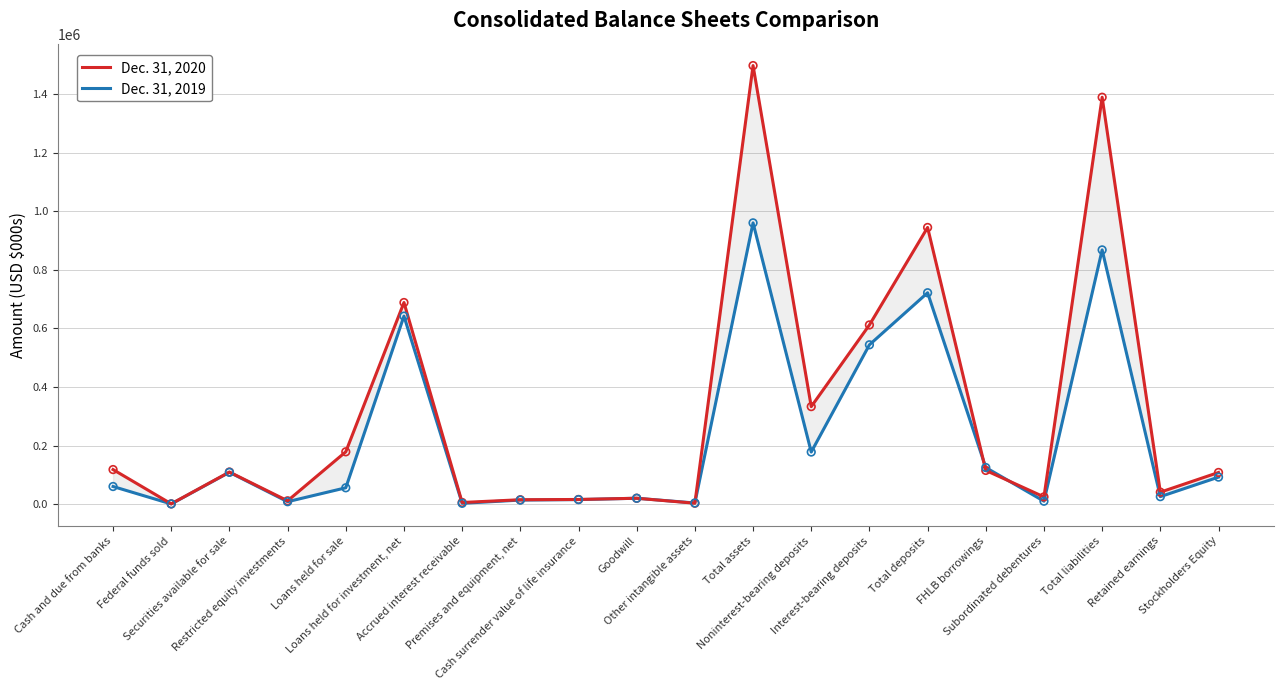

Which series has the largest total across all categories?

Dec. 31, 2020